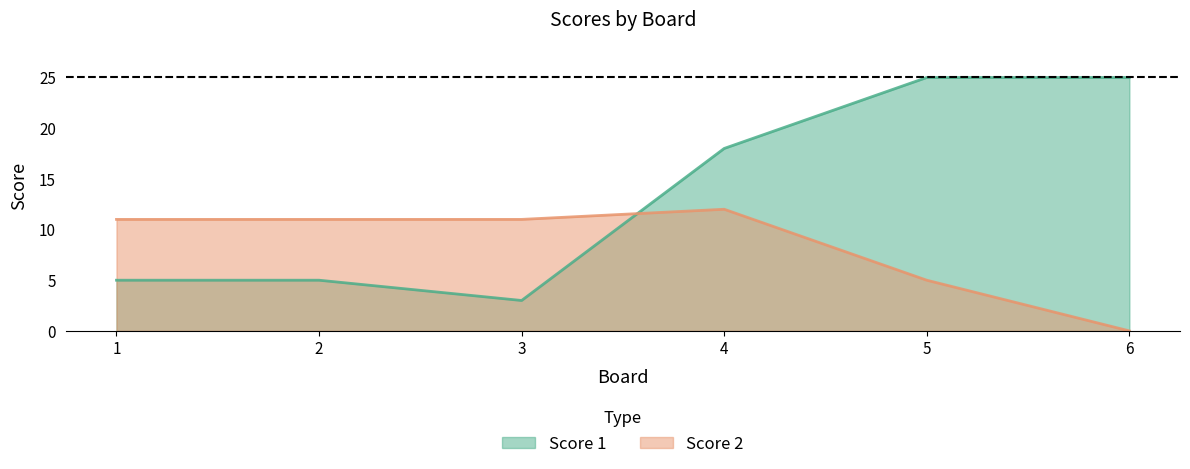

True or false: Score 1 and Score 2 cross at least once.

True